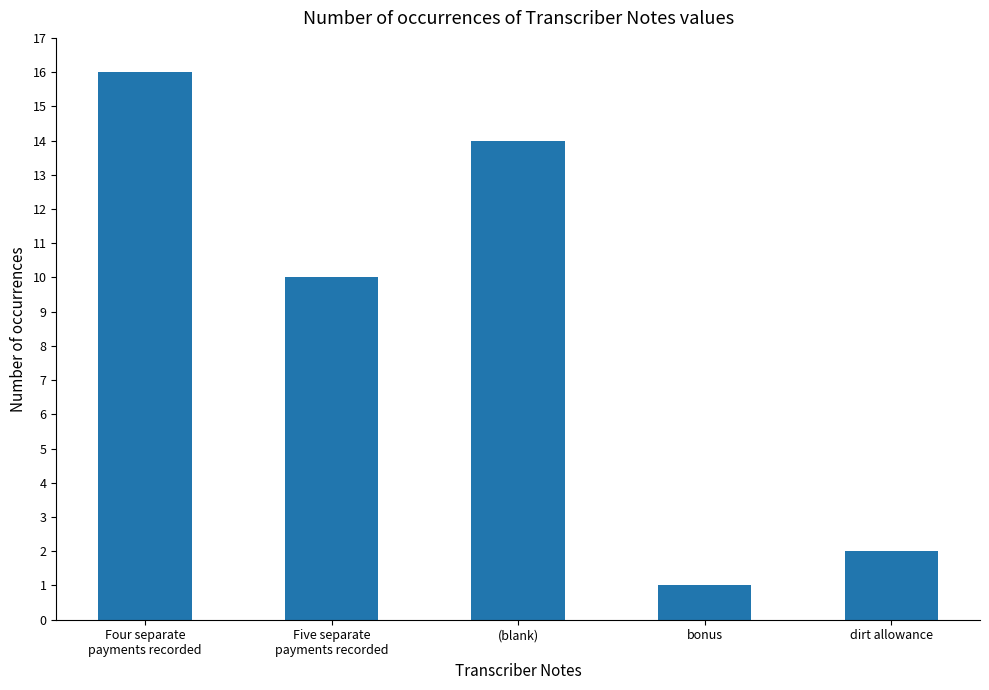

At which category does the chart reach its peak across all series?

Four separate
payments recorded